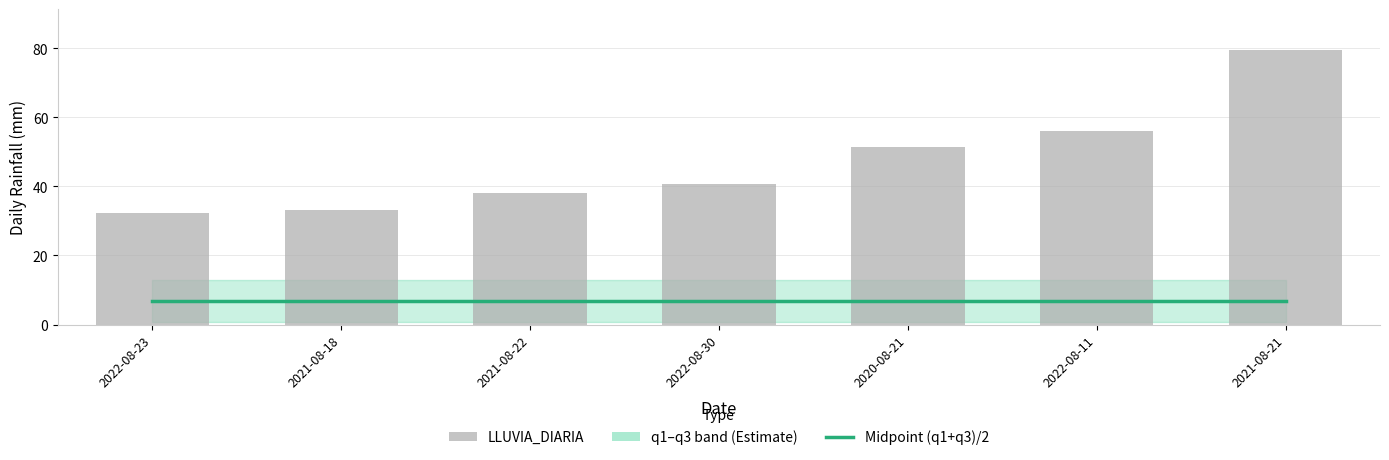

Rank the categories by q3 value from highest to lowest.

2022-08-23, 2021-08-18, 2021-08-22, 2022-08-30, 2020-08-21, 2022-08-11, 2021-08-21